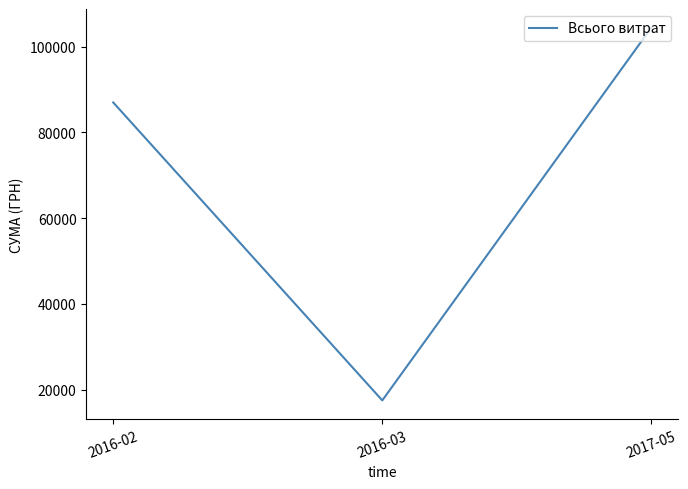

At which category does the chart reach its minimum across all series?

2016-03